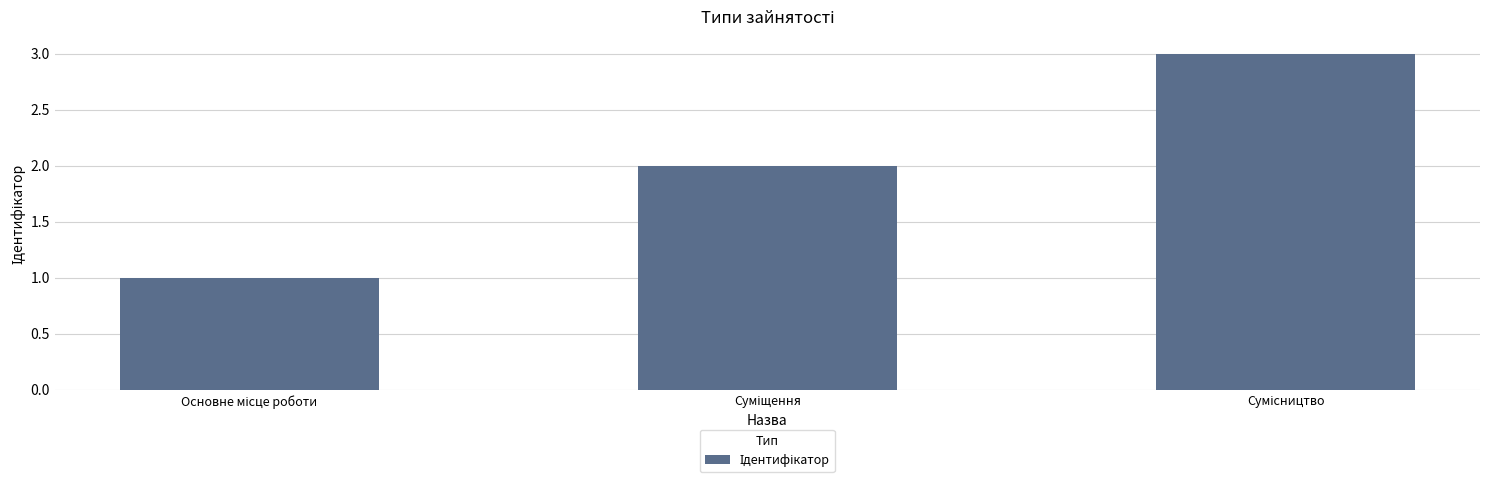

What is the greatest value displayed?

3